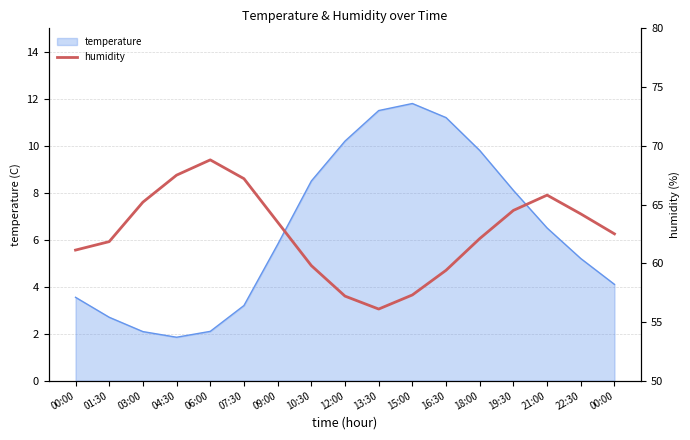

What is the label of the 13th point from the left?

18:00